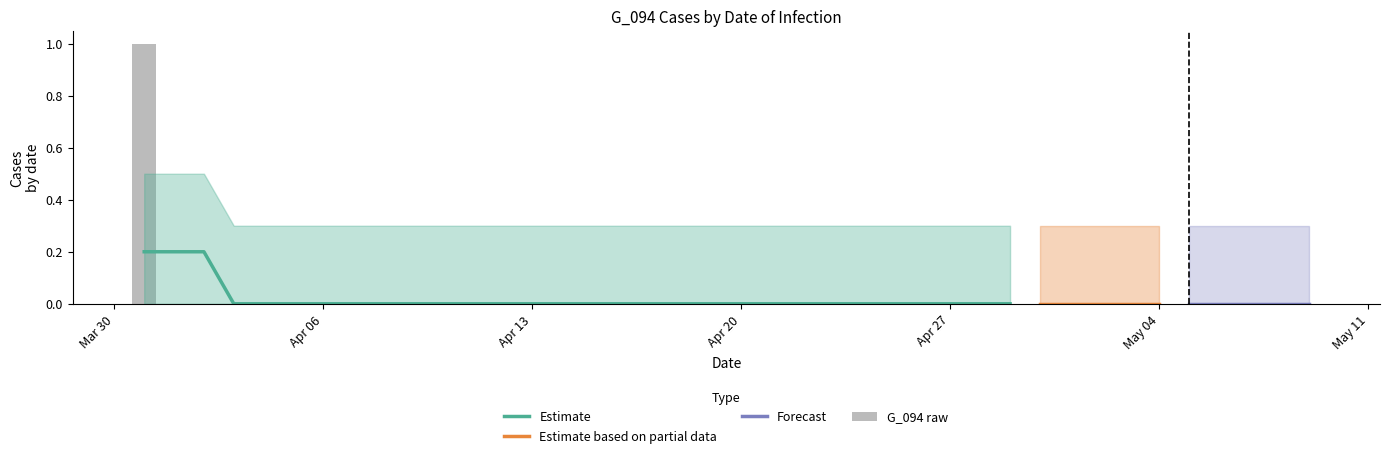

At which category does the chart reach its peak across all series?

2020-03-31